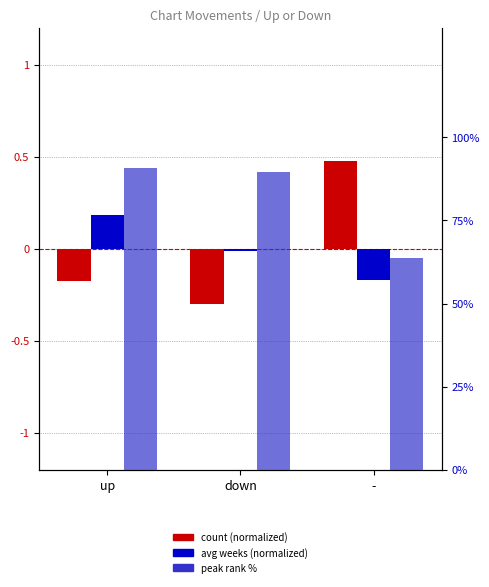

Reading left to right, list all the values displayed in this chart.

count (normalized): up=-0.2	down=-0.3	-=0.5
avg weeks (normalized): up=0.2	down=-0.0	-=-0.2
peak rank %: up=90.7	down=89.5	-=63.7